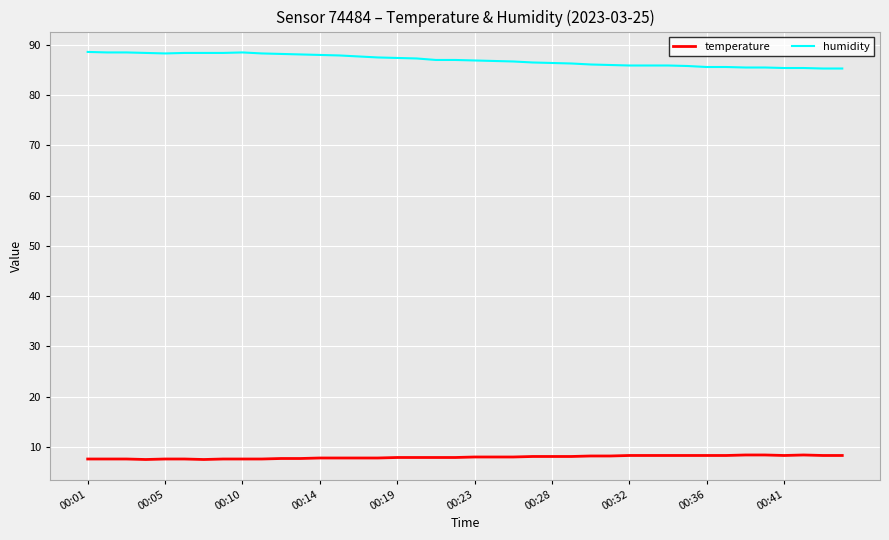

True or false: temperature and humidity intersect in this chart.

False